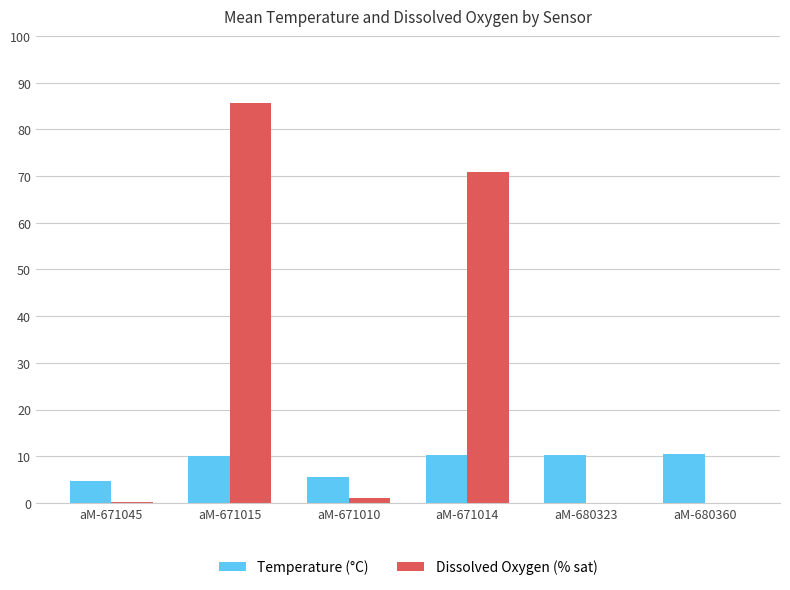

Is the value of Dissolved Oxygen (% sat) at aM-671045 greater than the value of Temperature (°C) at aM-680360?

No